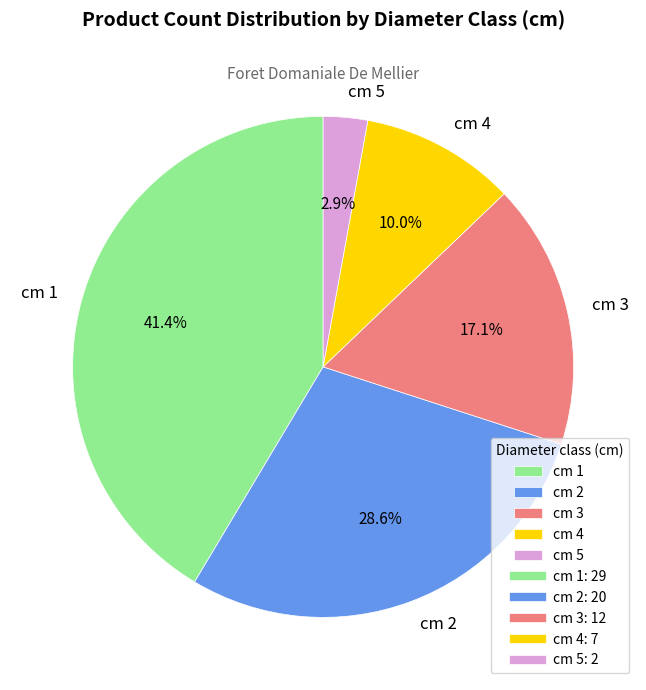

Between cm 2 and cm 3, which is larger?

cm 2